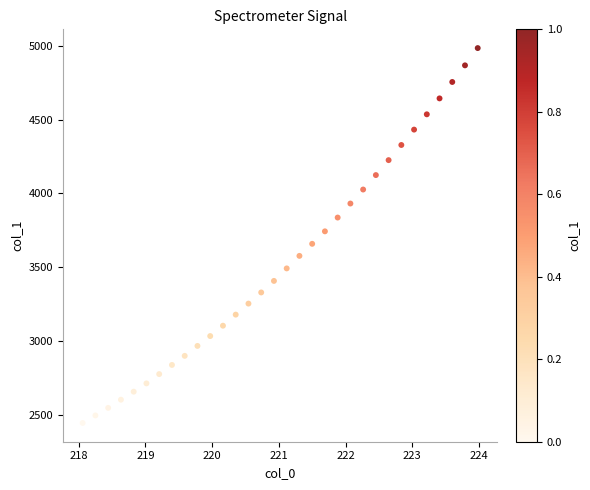

What is the range of Y values (max minus min)?

2536.5